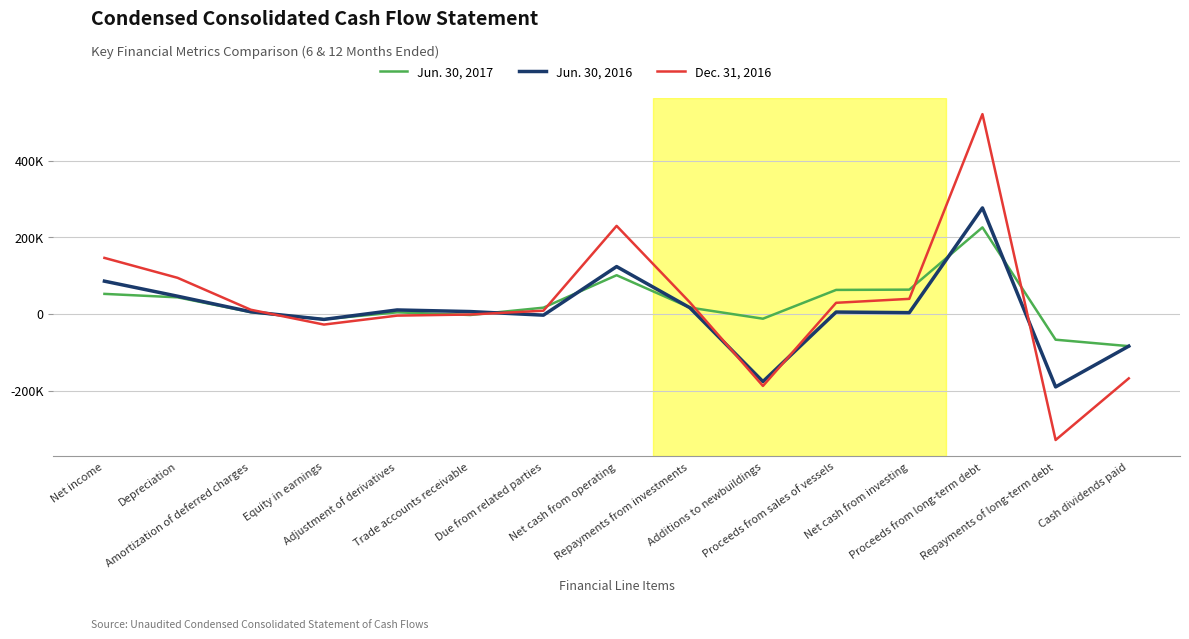

Which category has the highest value across all series?

Proceeds from long-term debt